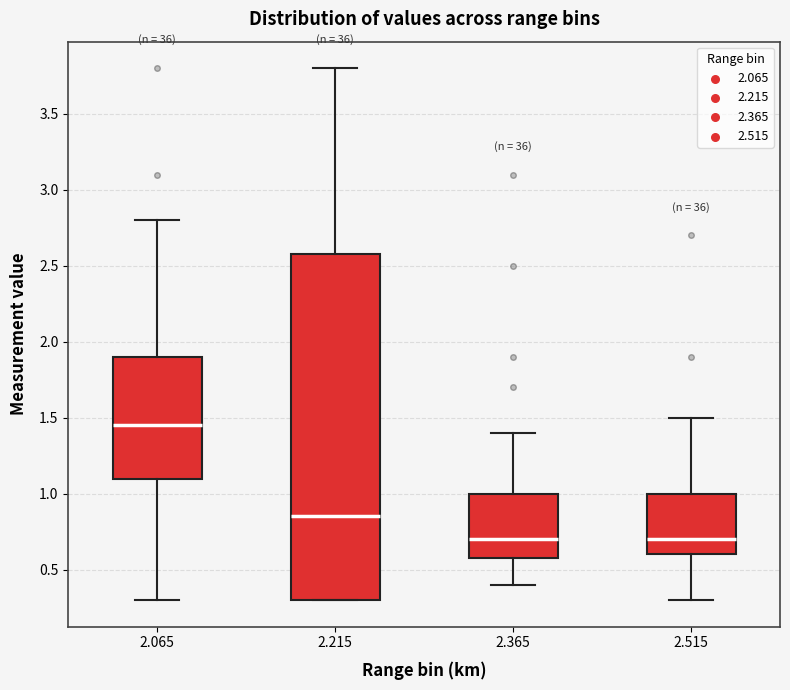

Reading left to right, read every box against the y-axis: the position of its median line, the range the box covers, and the ends of its whiskers. The values are not printed on the chart, so give them approximately, as read against the axis.

2.065: median 1.45, box 1.10 to 1.90, whiskers 0.30 to 2.80
2.215: median 0.85, box 0.30 to 2.60, whiskers 0.30 to 3.80
2.365: median 0.70, box 0.60 to 1.00, whiskers 0.40 to 1.40
2.515: median 0.70, box 0.60 to 1.00, whiskers 0.30 to 1.50